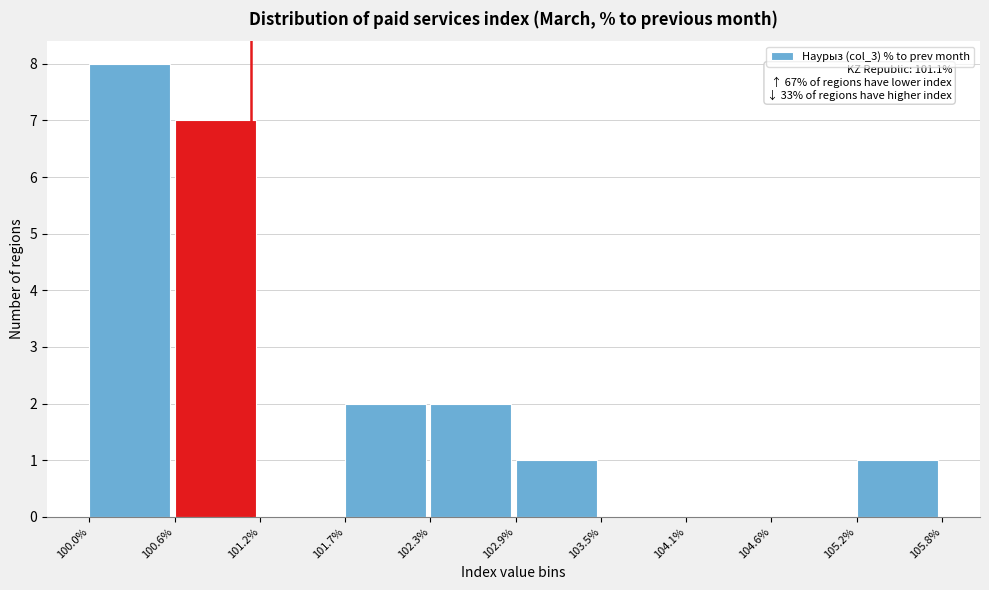

Over which range of the x-axis is the bar tallest?

100.0% to 100.6%